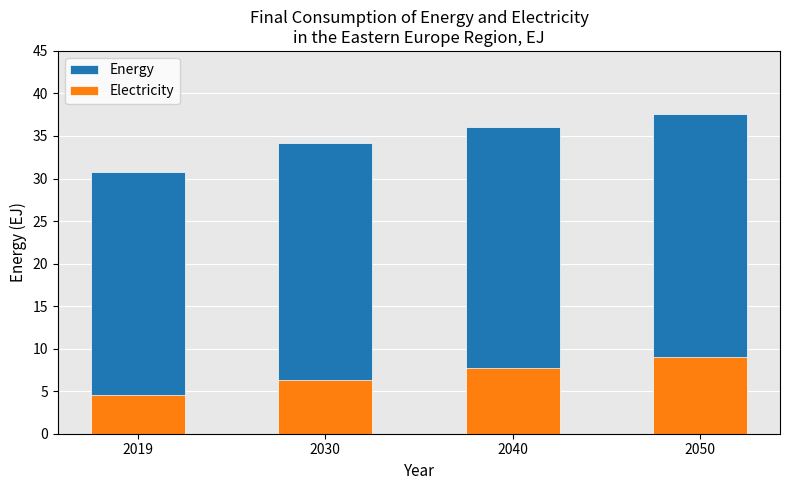

How many series are shown in this chart?

2